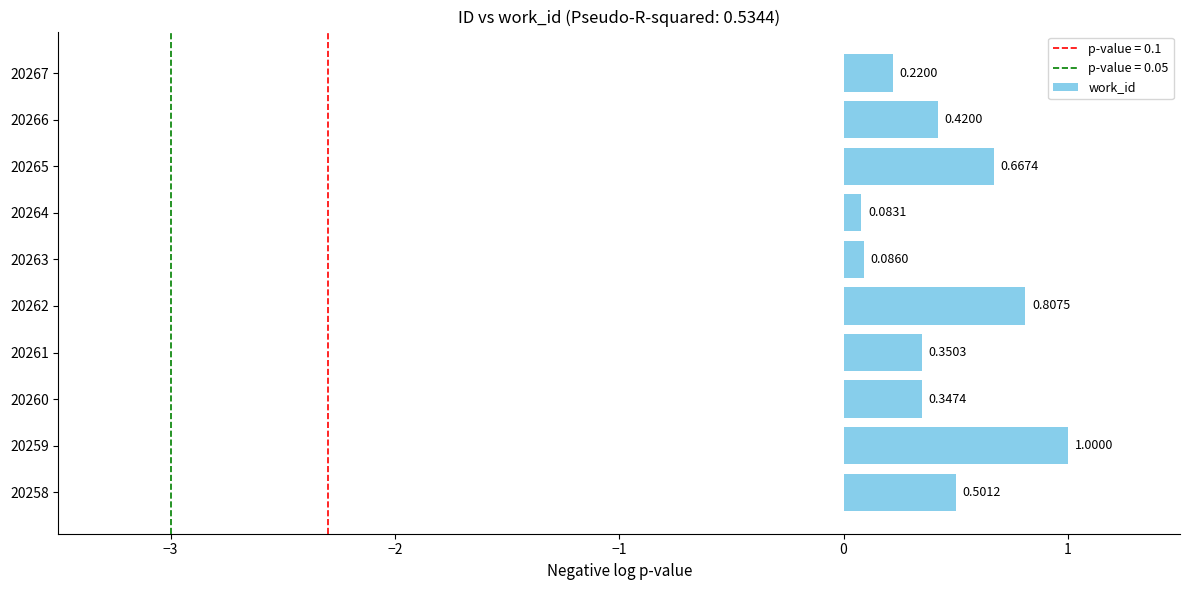

What is the sum of all values?

4.5